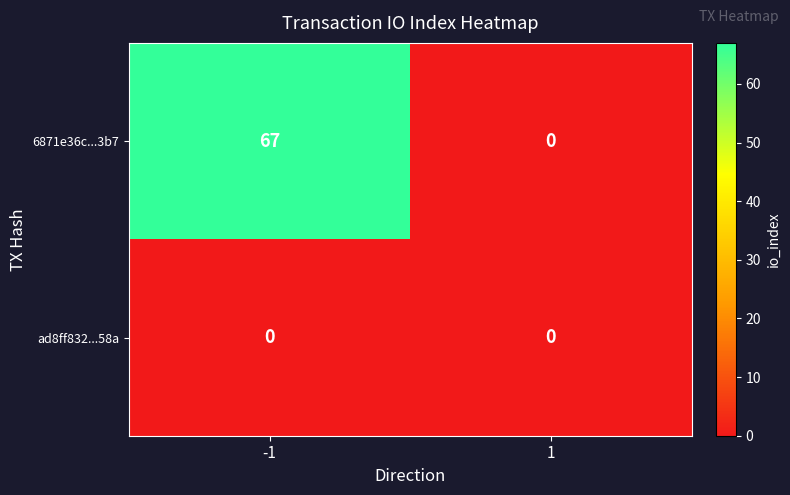

How many categories are shown in the chart?

2